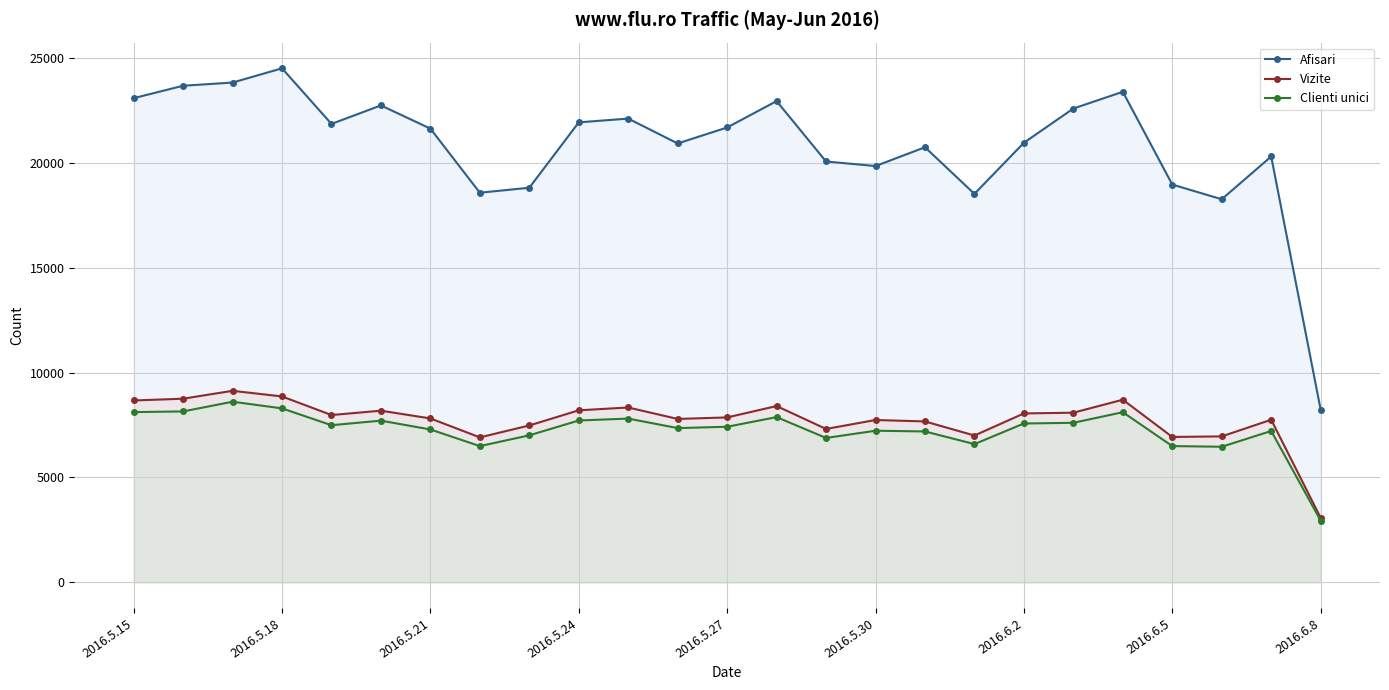

What is the greatest value displayed?

24493